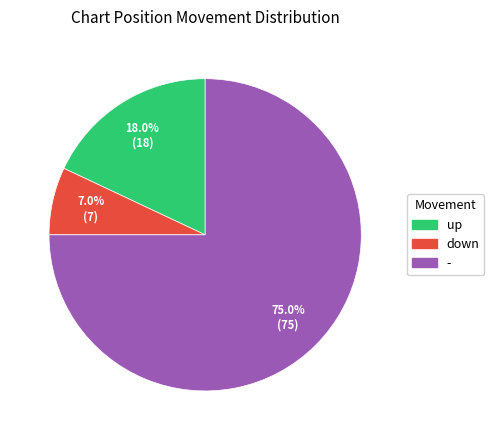

Is it true that up is 18% of the pie?

True